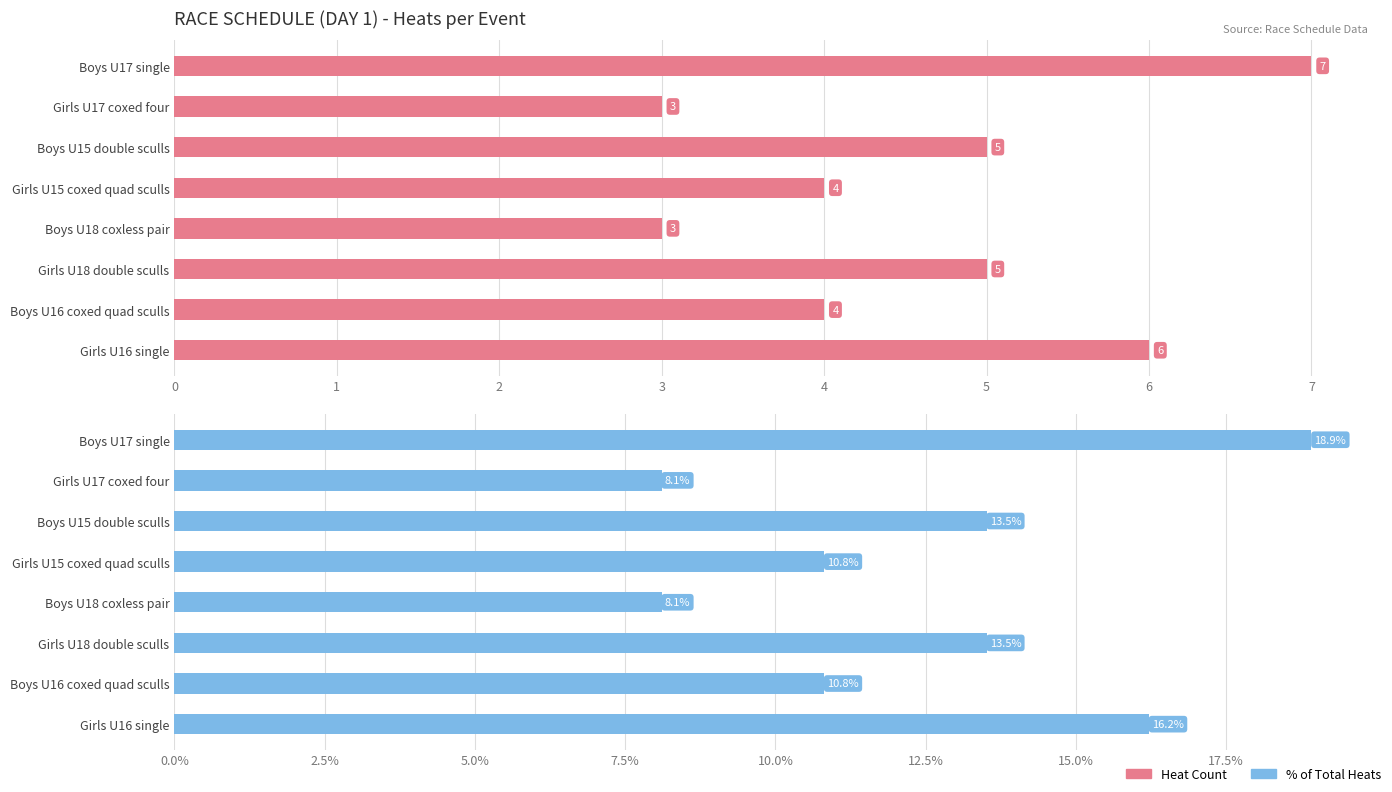

Rank the categories by Heat Count value from lowest to highest.

1, 4, 3, 6, 2, 5, 7, 0